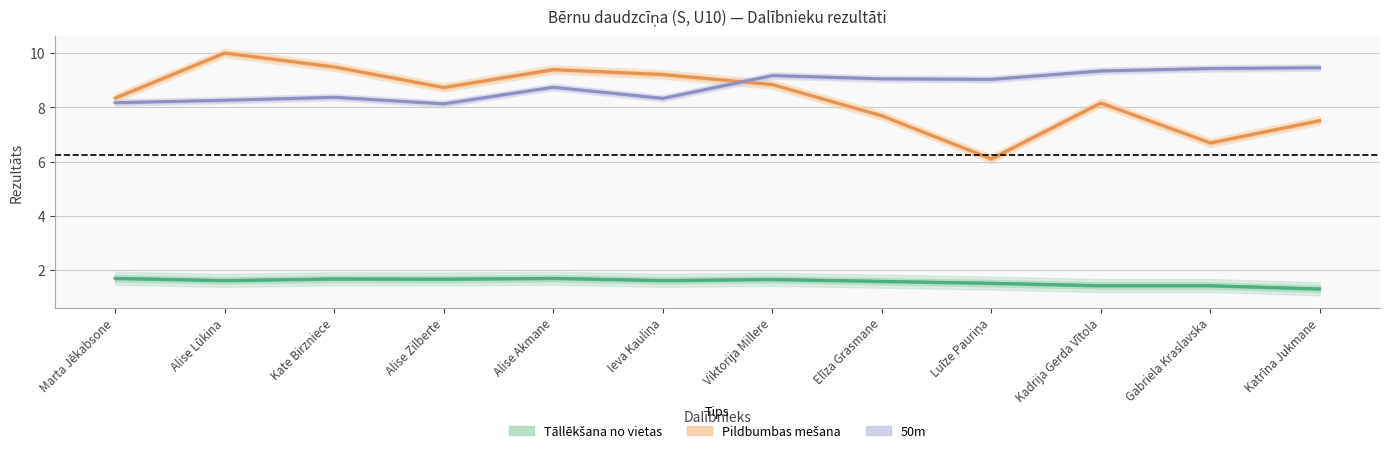

True or false: Pildbumbas mešana and Tāllēkšana no vietas cross at least once.

False